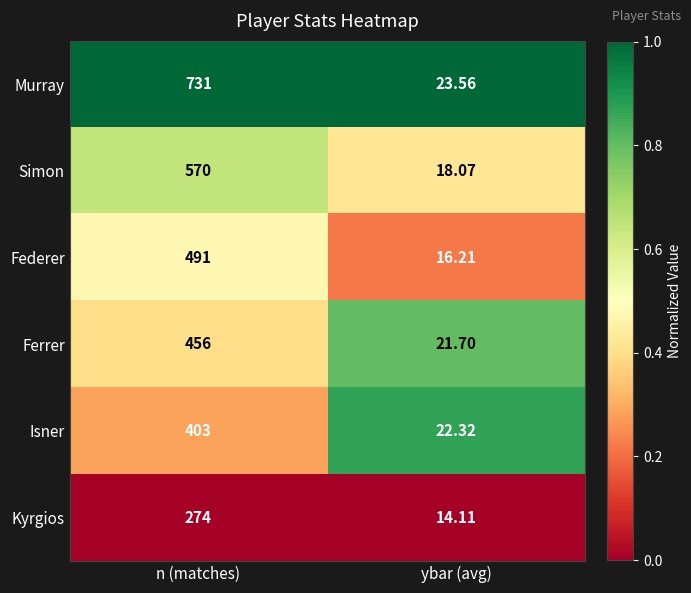

Which label corresponds to the largest value in the chart?

n (matches)